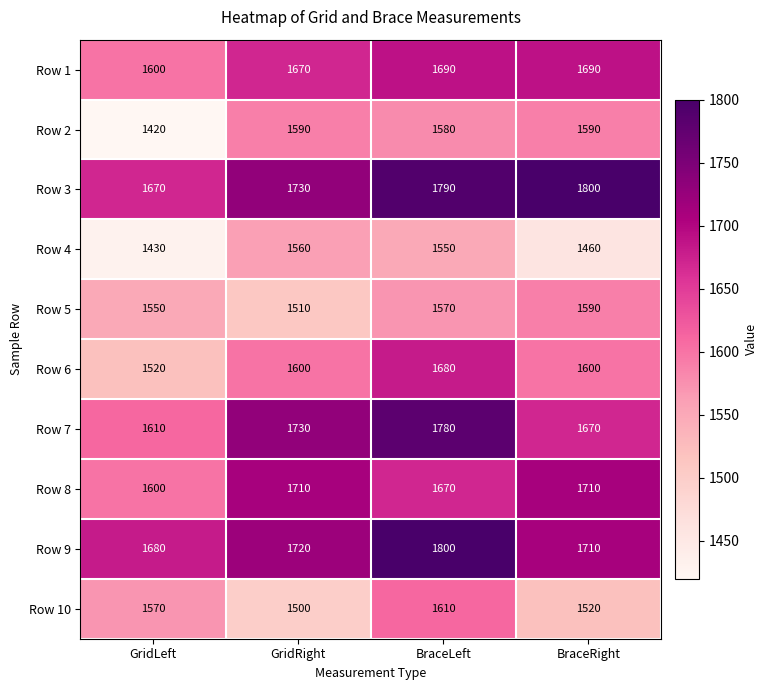

Is it true that Row 10 equals 2269 at GridRight?

False